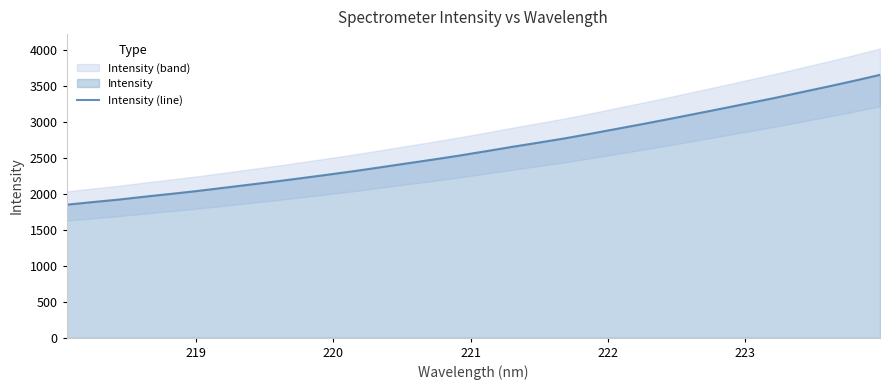

What is the lowest value of the Intensity (line) series?

1847.7